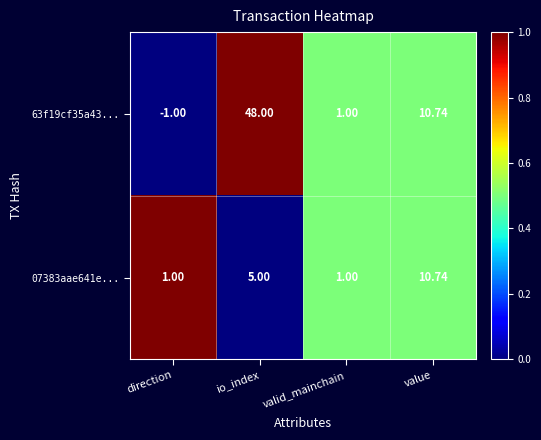

Is the value of 07383aae641e... at value greater than the value of 63f19cf35a43... at io_index?

No